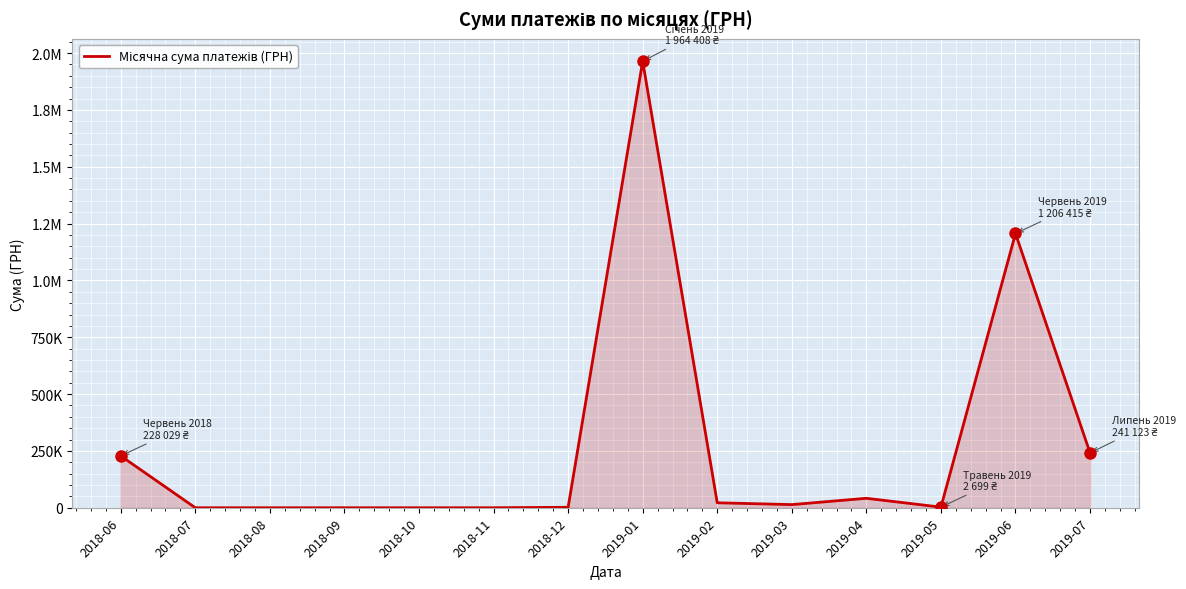

Does the chart have visible grid lines?

Yes